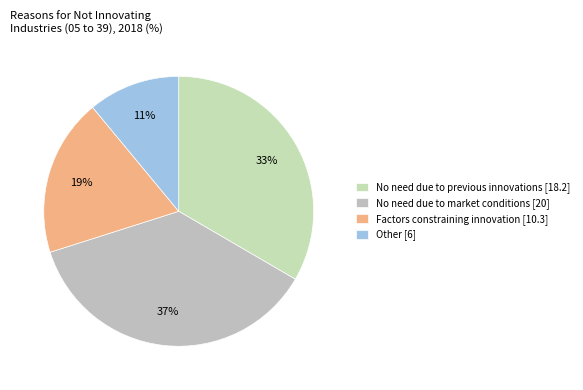

What is the ratio of the value at No need due to market conditions to the value at No need due to previous innovations?

1.1